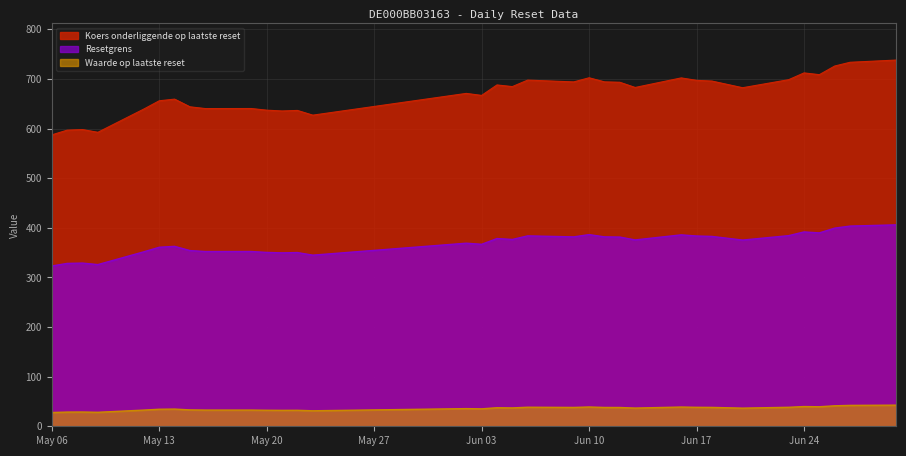

What is the difference between the highest and lowest values at Jun 17?

659.0